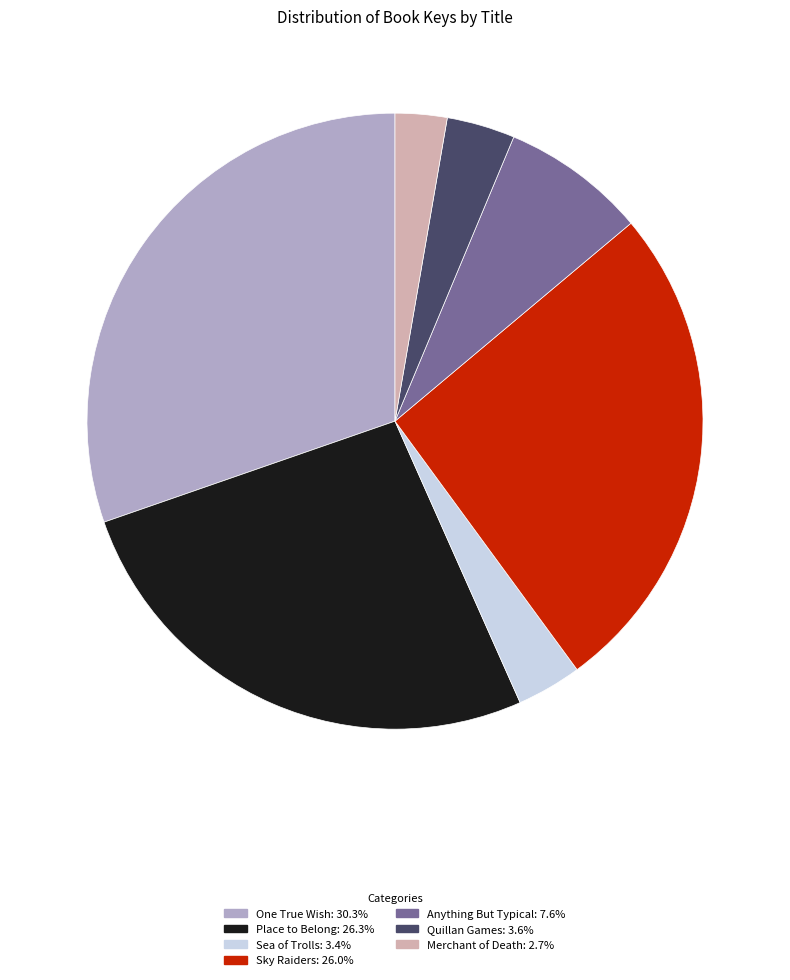

How many segments does this pie chart have?

7